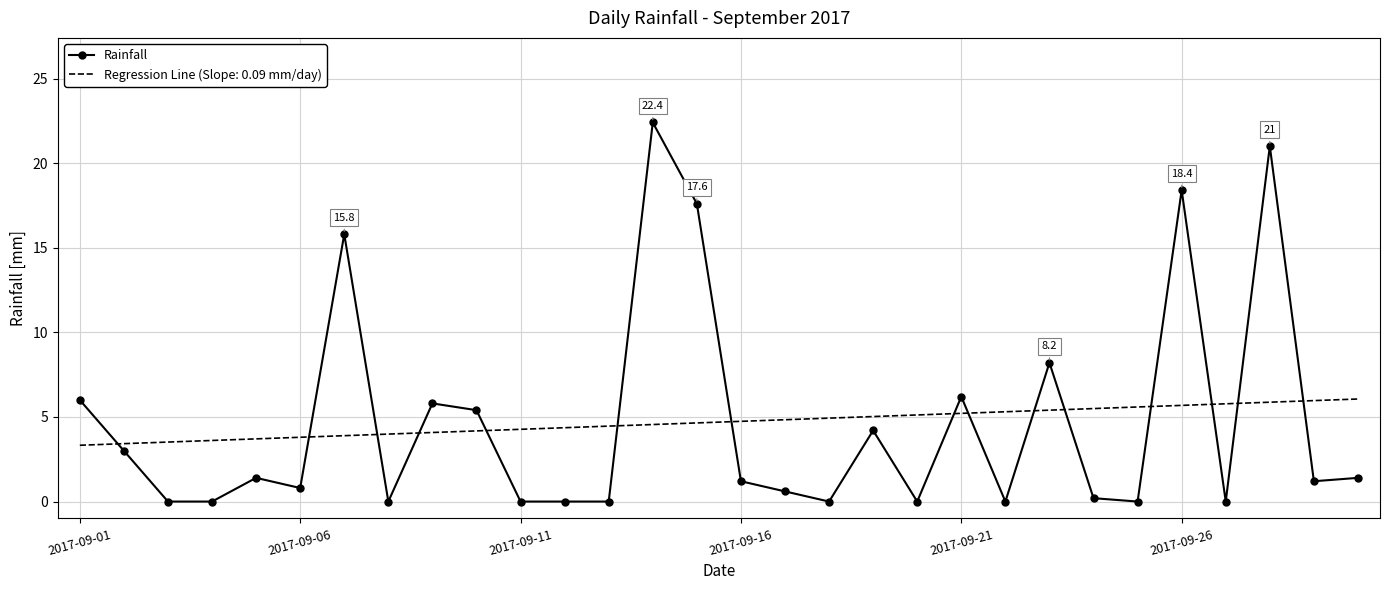

What is the greatest value displayed?

22.4